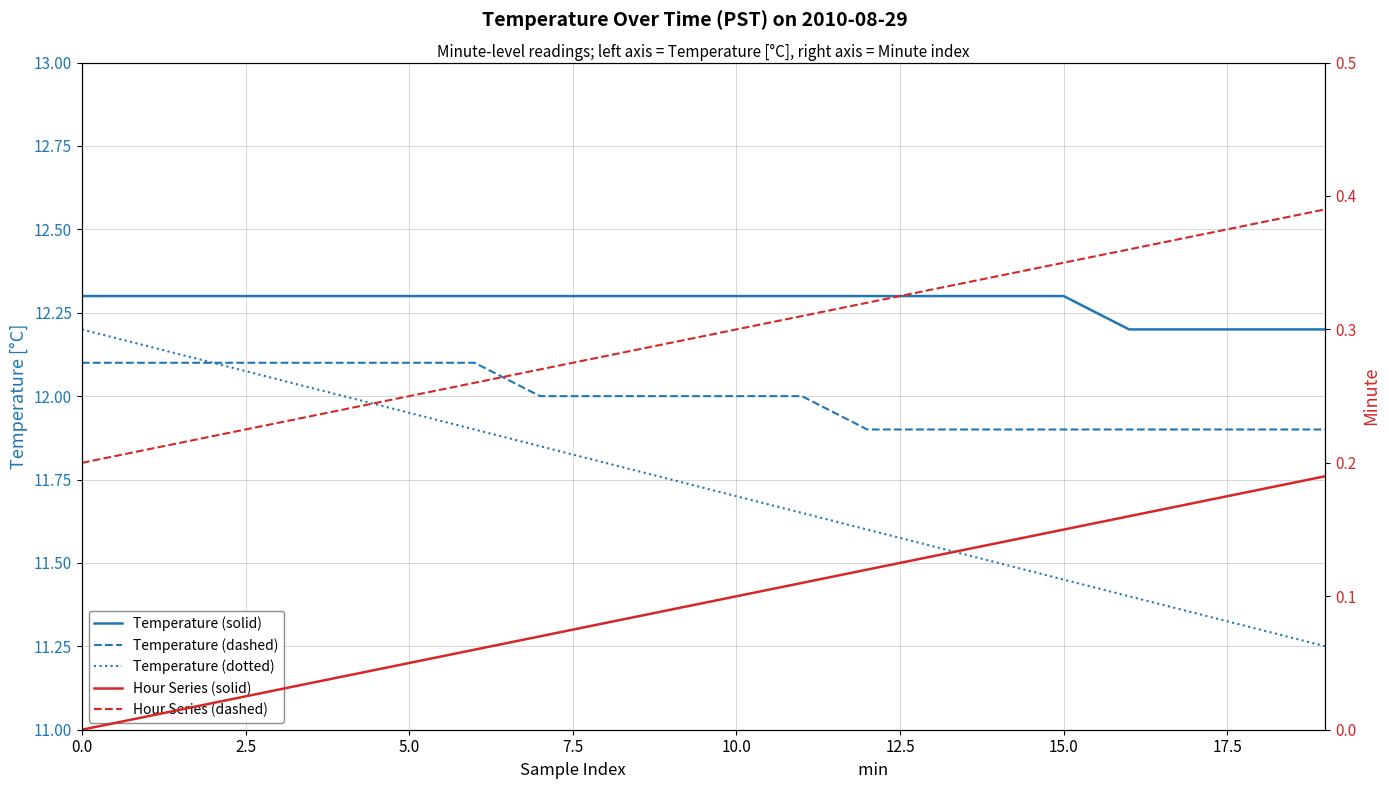

Between 12.5 and 9, which series saw the biggest shift?

Temperature (dotted)